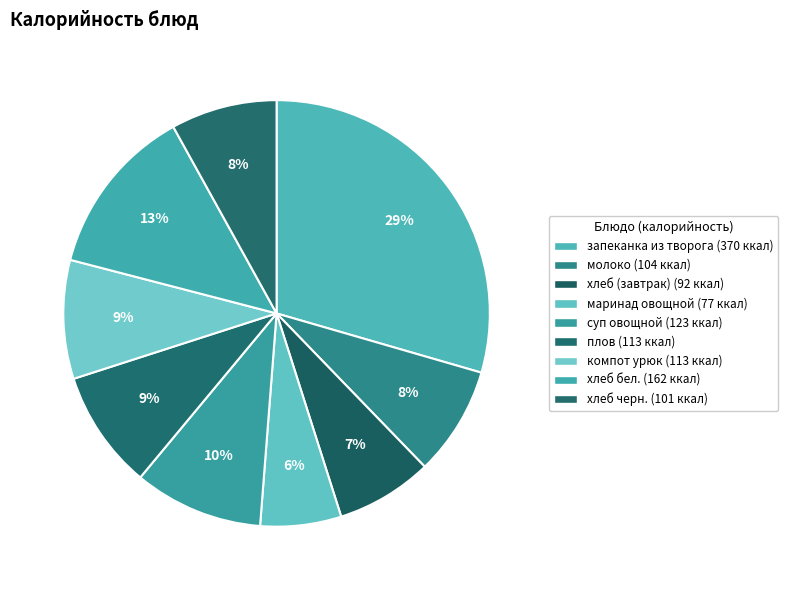

How many segments does this pie chart have?

9